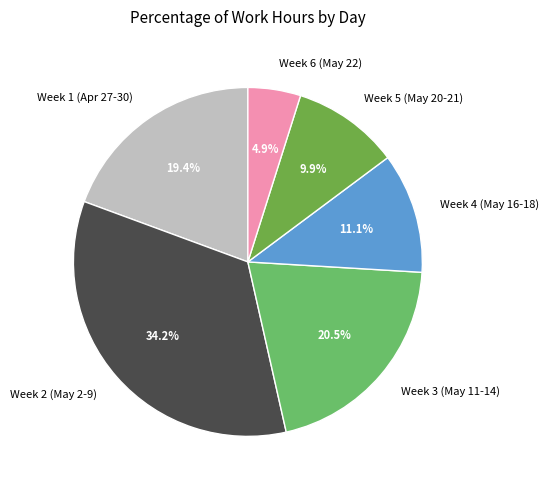

Rank the categories by value from lowest to highest.

Week 6 (May 22), Week 5 (May 20-21), Week 4 (May 16-18), Week 1 (Apr 27-30), Week 3 (May 11-14), Week 2 (May 2-9)